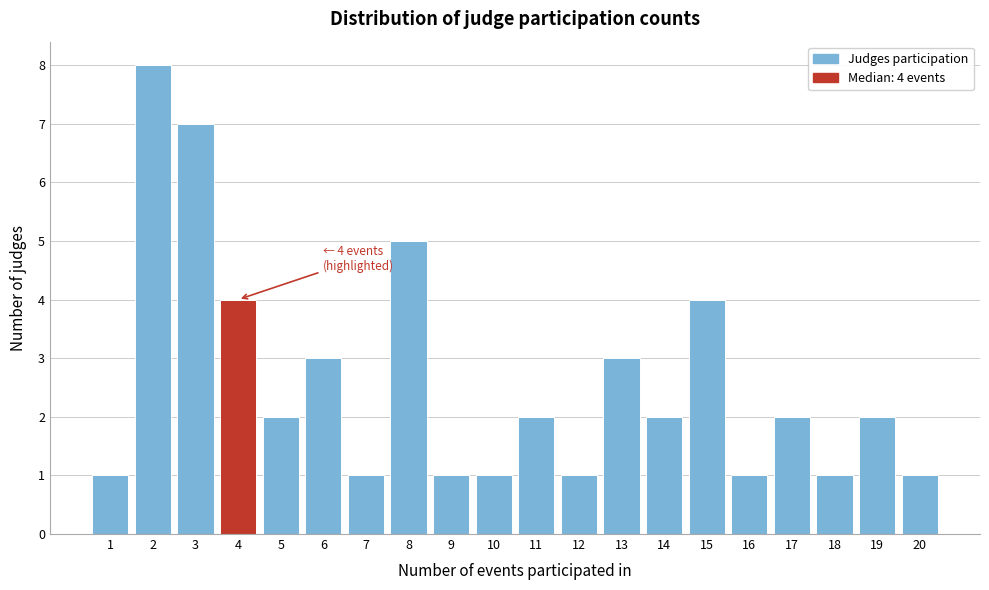

Reading right to left, extract all data points from this chart.

1	2	1	2	1	4	2	3	1	2	1	1	5	1	3	2	4	7	8	1